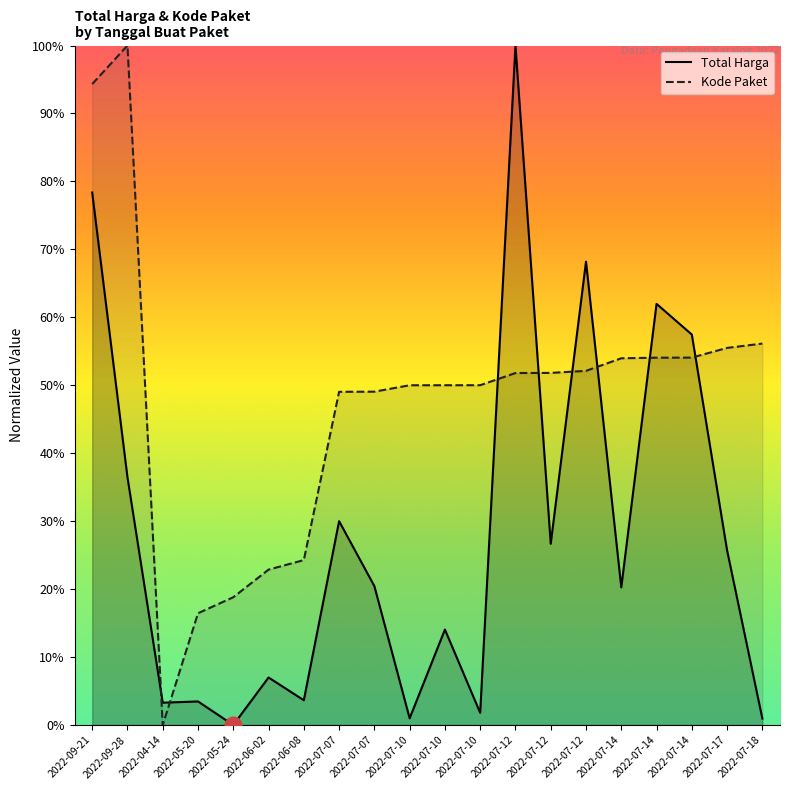

Between 2022-07-14 and 2022-07-14, which series saw the biggest shift?

Total Harga